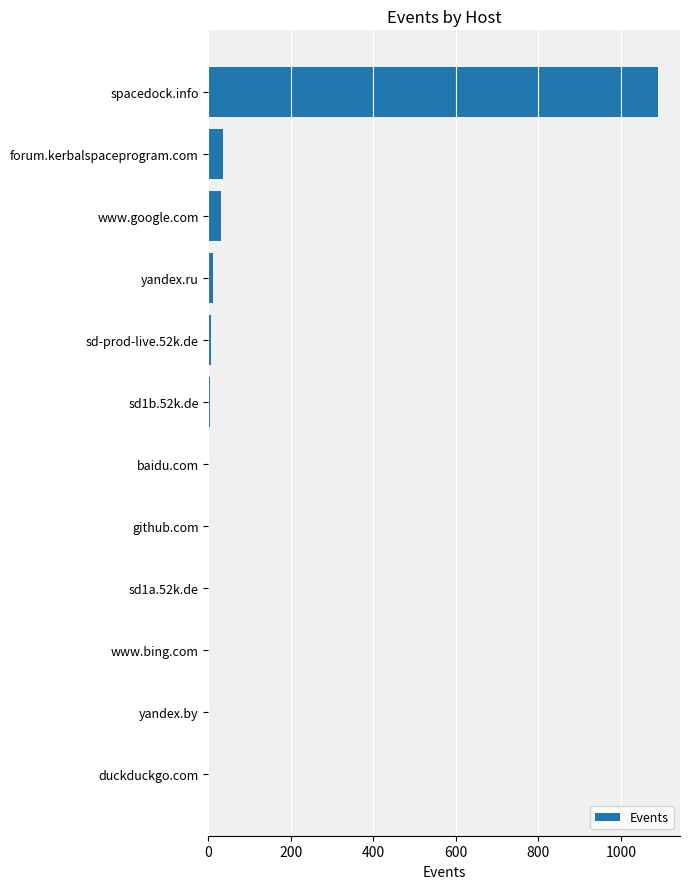

What is the maximum value shown in the chart?

1089